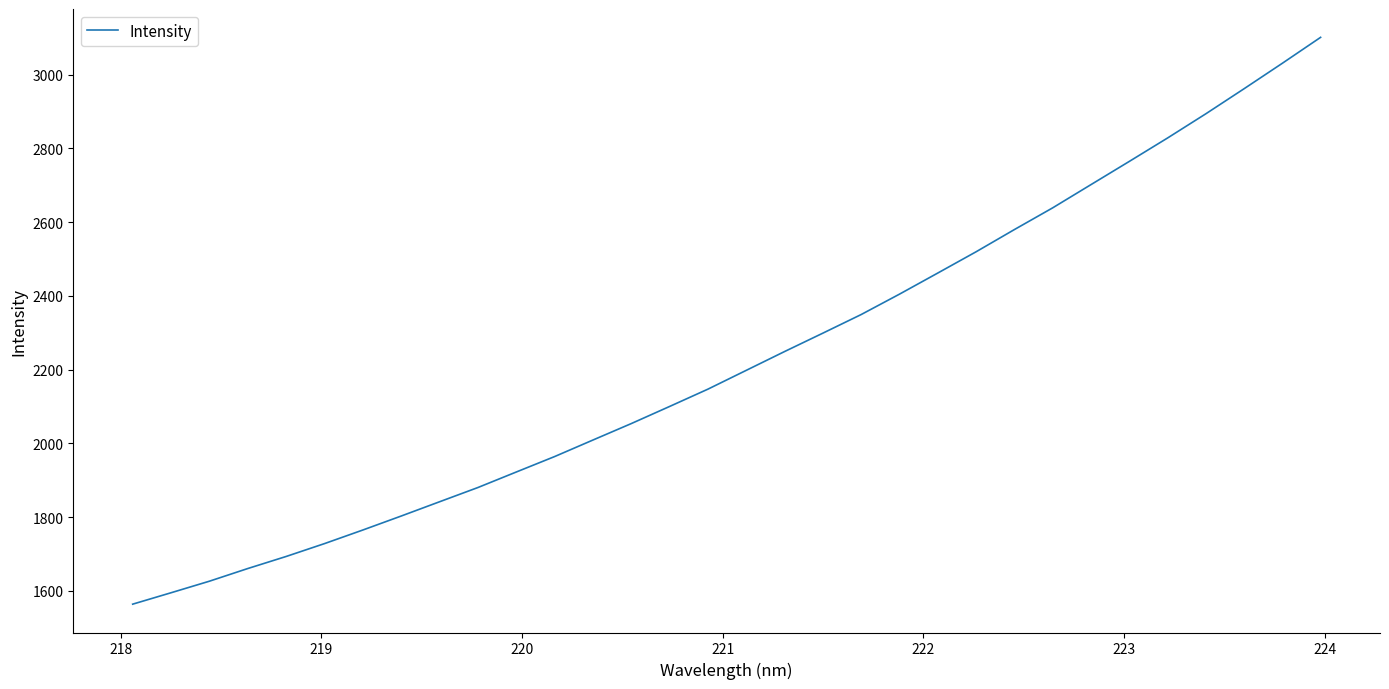

How many lines are shown in the chart?

1